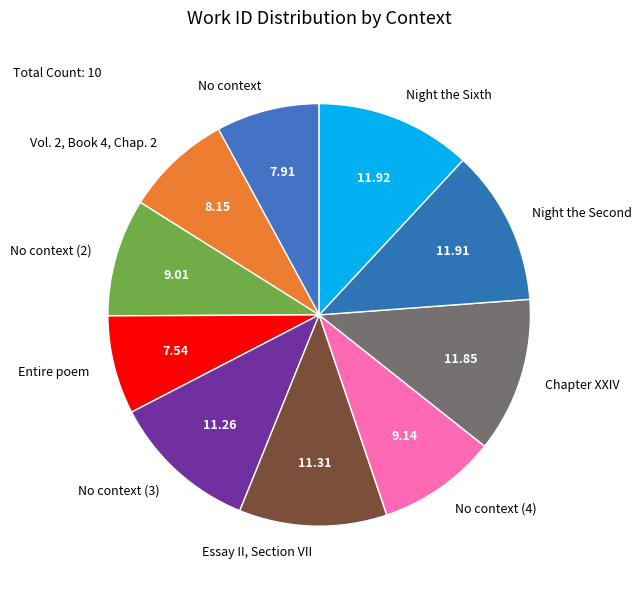

How many slices are in this pie chart?

10